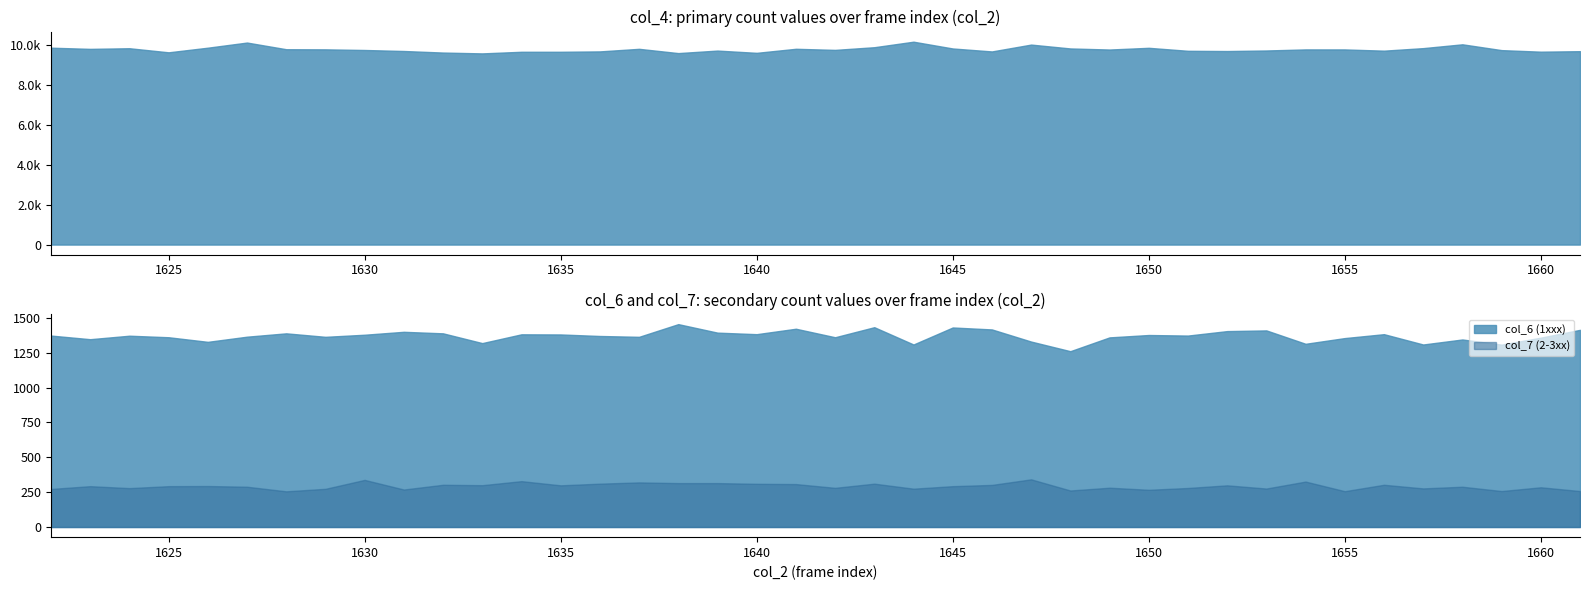

How many data points in col_6 (1xxx) are above 1373?

18